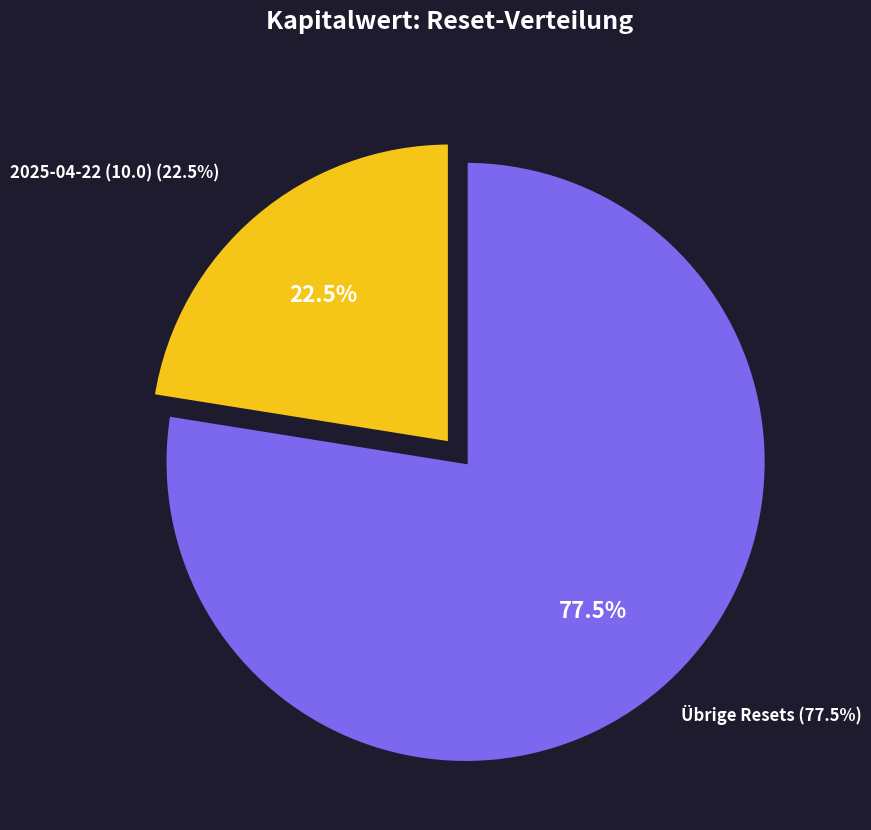

To the nearest percent, what portion does 2025-04-22 represent?

22%